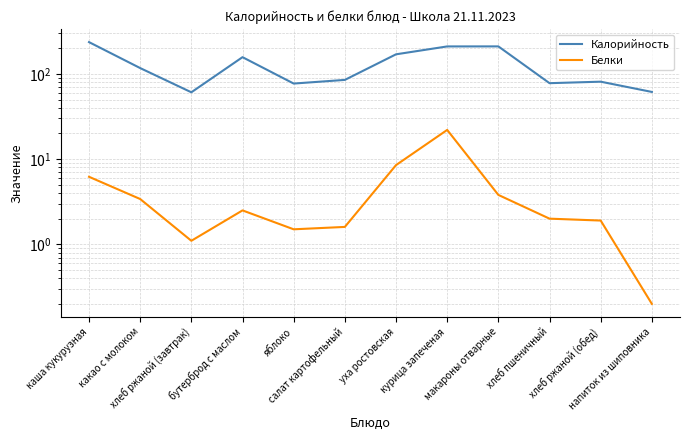

What is the total value across all series at каша кукурузная?

242.2